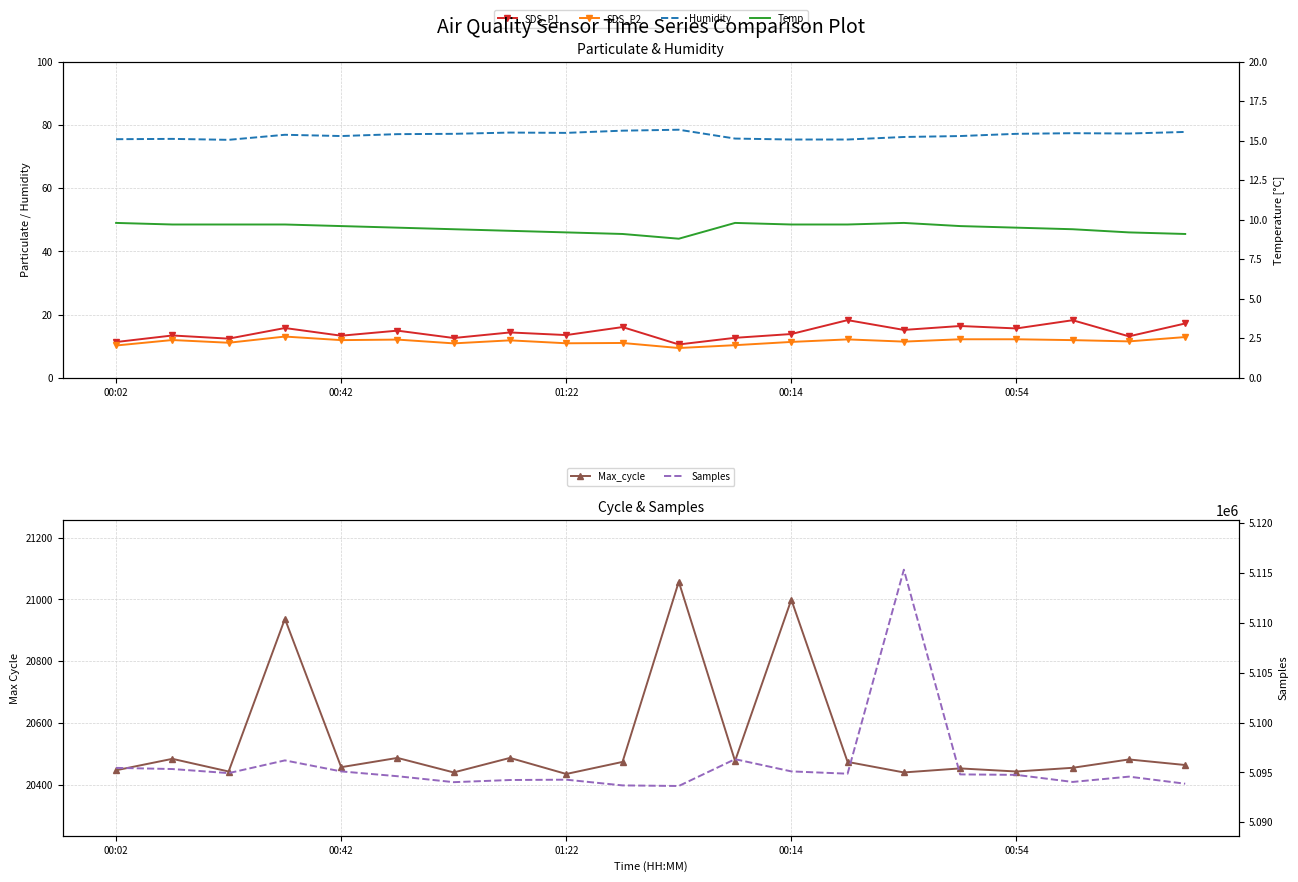

True or false: SDS_P2 and Temp intersect in this chart.

False